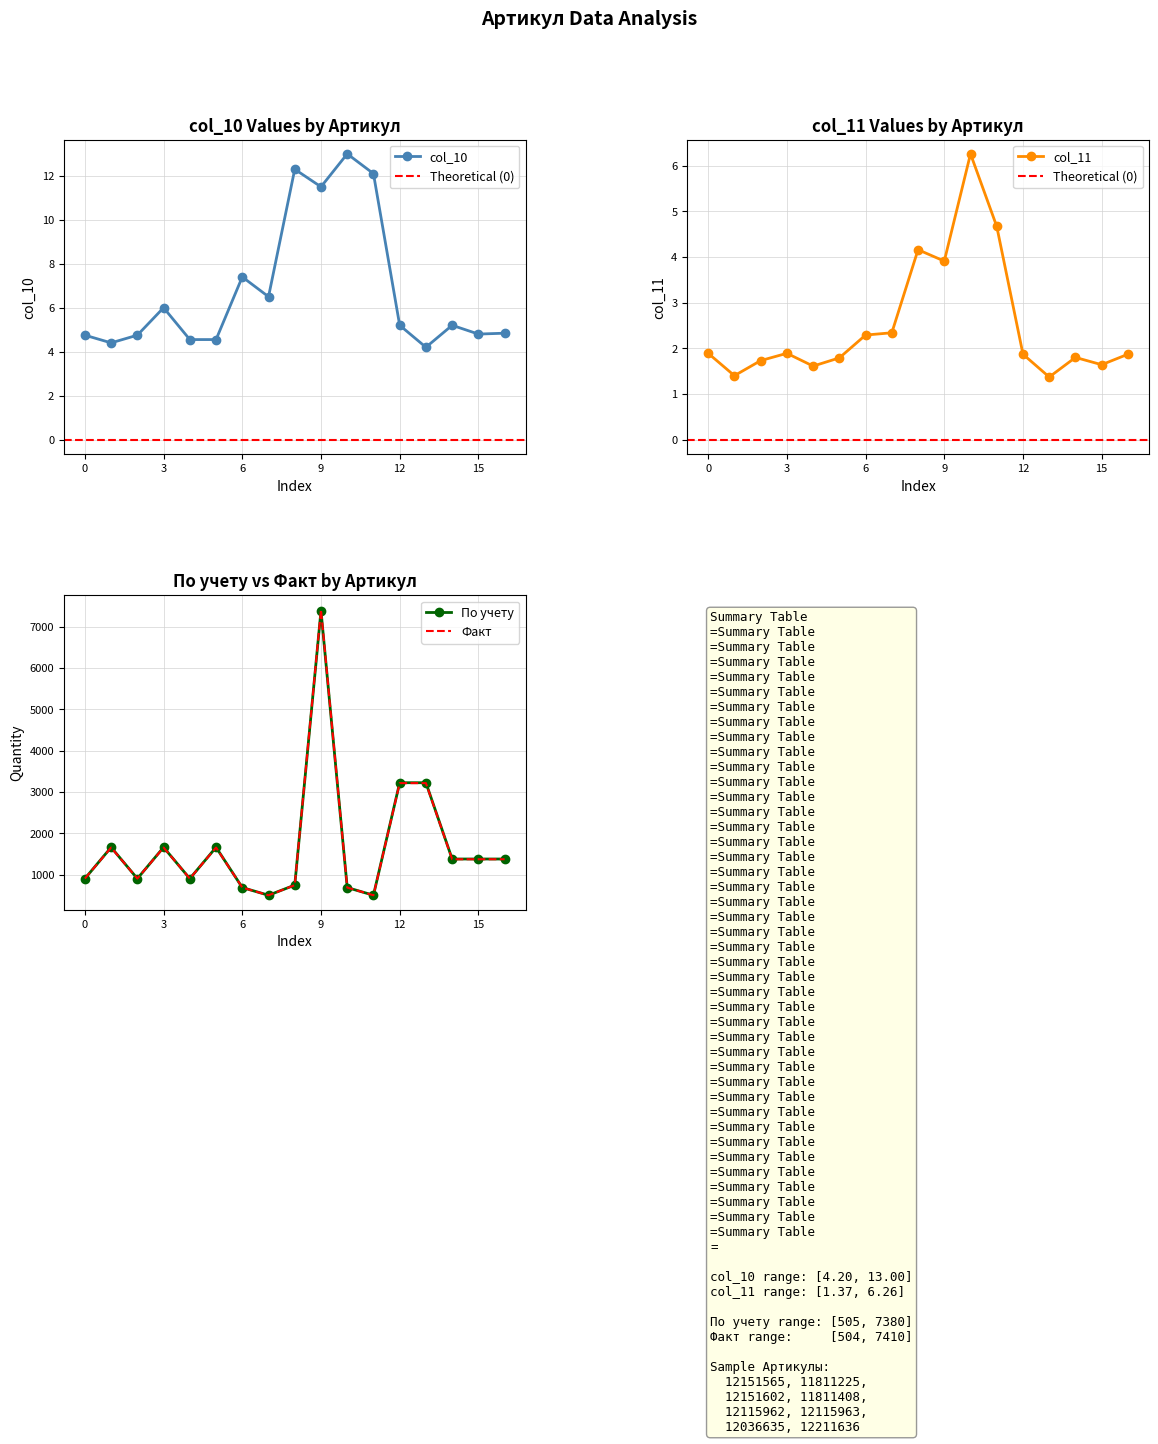

Where is col_10 nearest to the value 8?

6